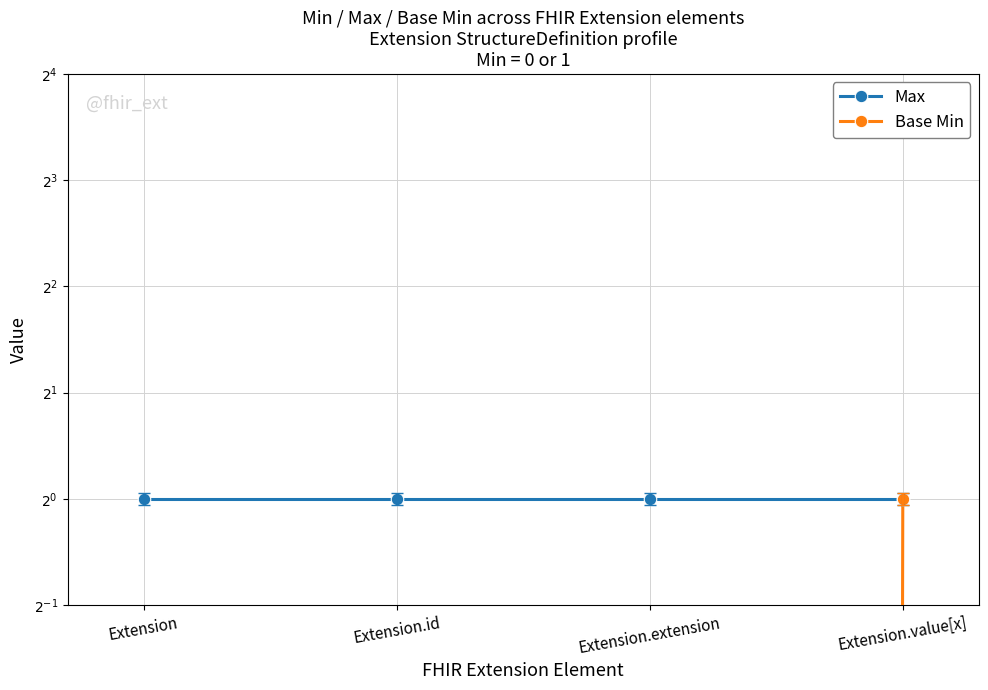

Reading left to right, list all the values displayed in this chart.

Max: 1	1	1	1
Base Min: 0	0	0	1